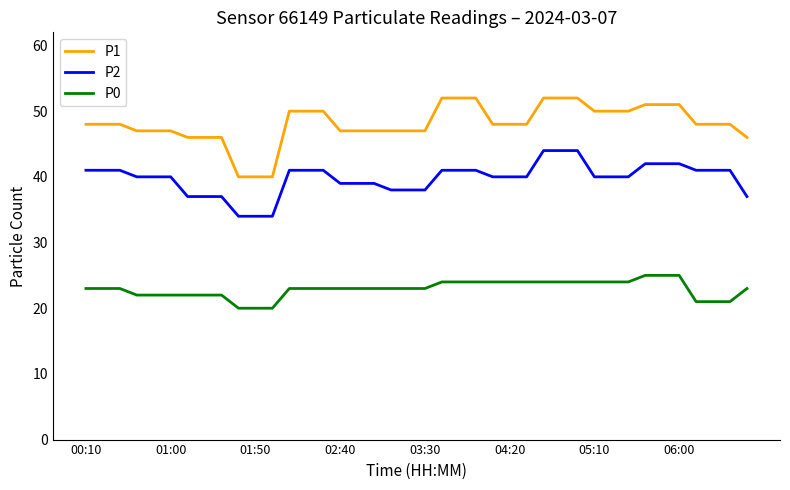

Which series has the largest total across all categories?

P1